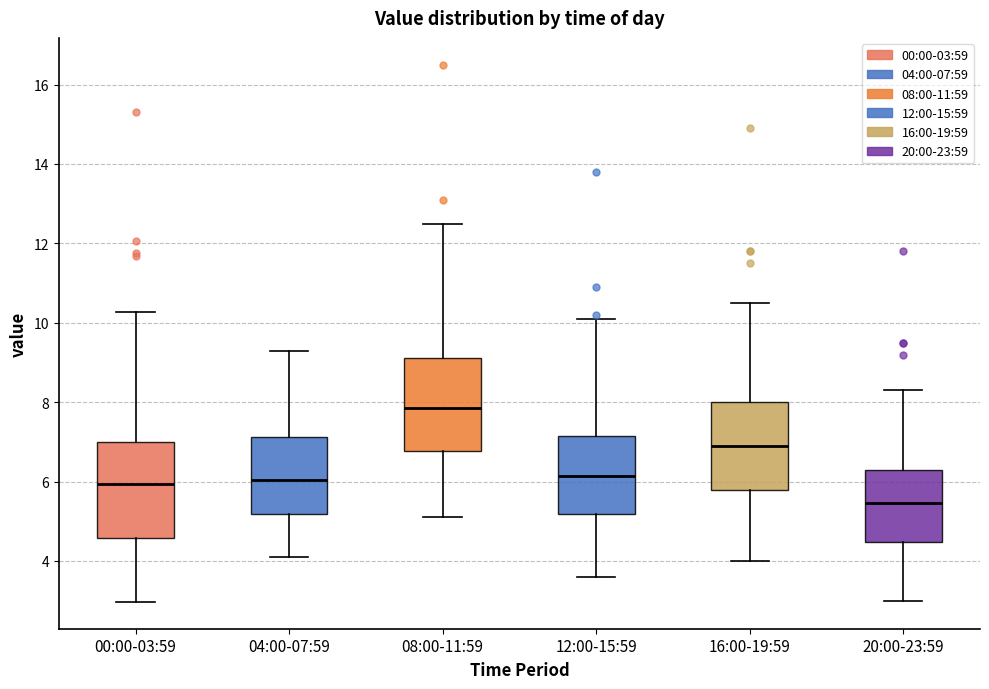

Which box's median line is the lowest?

20:00-23:59